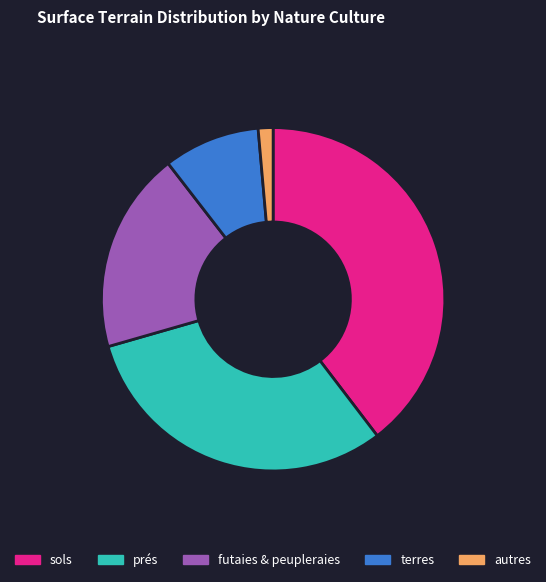

Which has a higher value, sols or autres?

sols